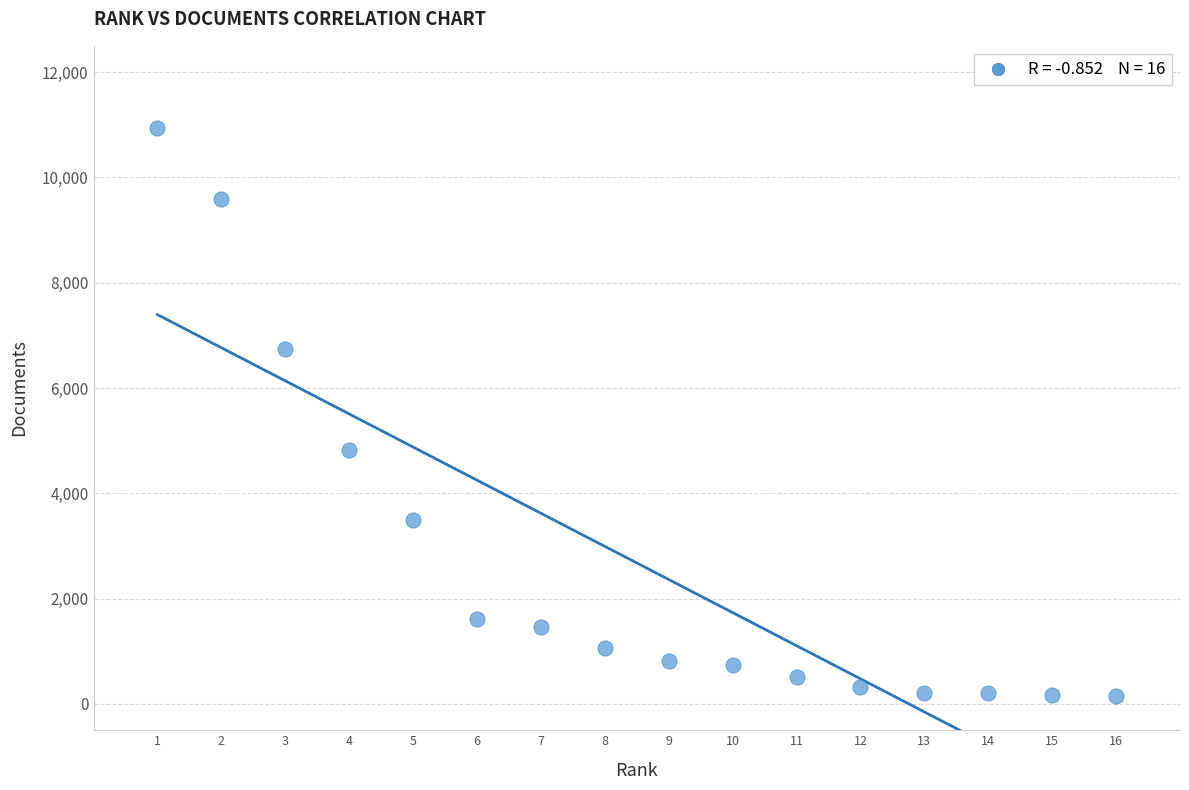

What Y value in the scatter plot is closest to 5551?

4824